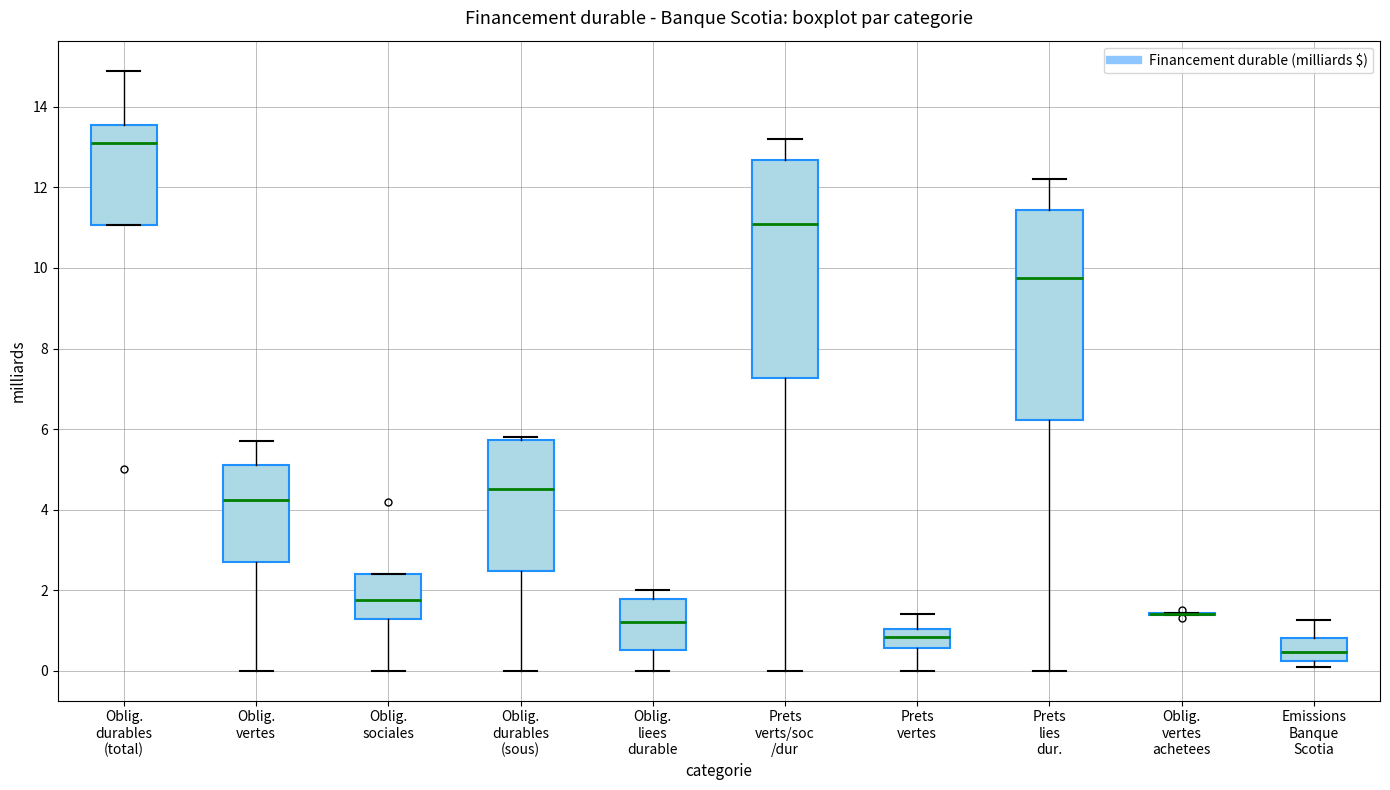

Reading left to right, read every box against the y-axis: the position of its median line, the range the box covers, and the ends of its whiskers. The values are not printed on the chart, so give them approximately, as read against the axis.

Oblig. durables (total): median 13.2, box 11.0 to 13.6, whiskers 11.0 to 15.0
Oblig. vertes: median 4.2, box 2.8 to 5.2, whiskers 0.0 to 5.8
Oblig. sociales: median 1.8, box 1.2 to 2.4, whiskers 0.0 to 2.4
Oblig. durables (sous): median 4.6, box 2.4 to 5.8, whiskers 0.0 to 5.8 (just above the box's upper edge)
Oblig. liees durable: median 1.2, box 0.6 to 1.8, whiskers 0.0 to 2.0
Prets verts/soc /dur: median 11.2, box 7.2 to 12.6, whiskers 0.0 to 13.2
Prets vertes: median 0.8, box 0.6 to 1.0, whiskers 0.0 to 1.4
Prets lies dur.: median 9.8, box 6.2 to 11.4, whiskers 0.0 to 12.2
Oblig. vertes achetees: box collapsed to a line at 1.4, whiskers 1.4 to 1.4
Emissions Banque Scotia: median 0.4, box 0.2 to 0.8, whiskers 0.2 (just below the box's lower edge) to 1.2